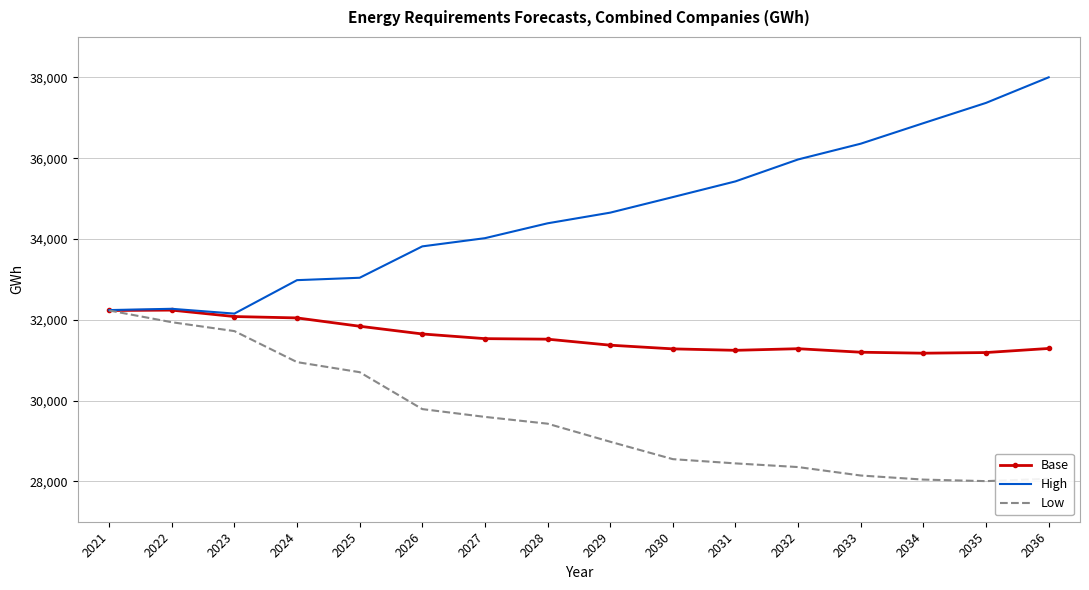

Which series has the widest spread of values?

High